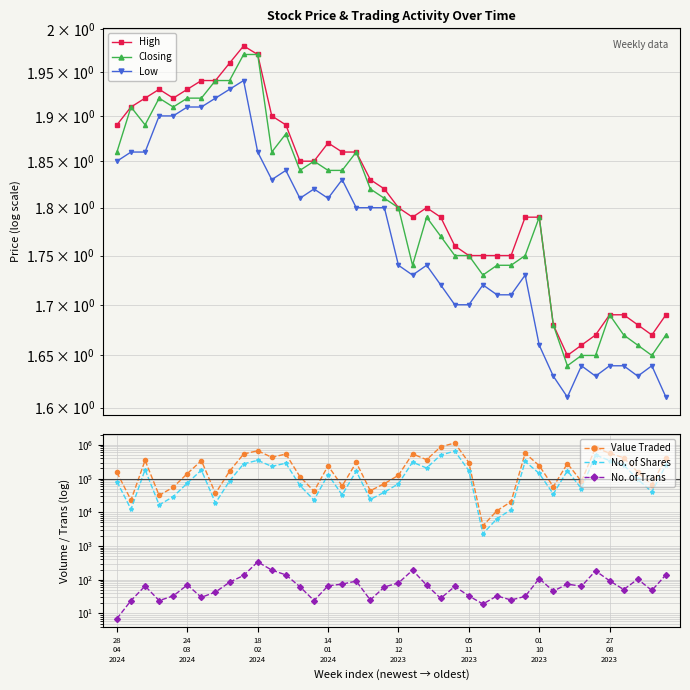

Which series has the largest range (max minus min)?

Value Traded